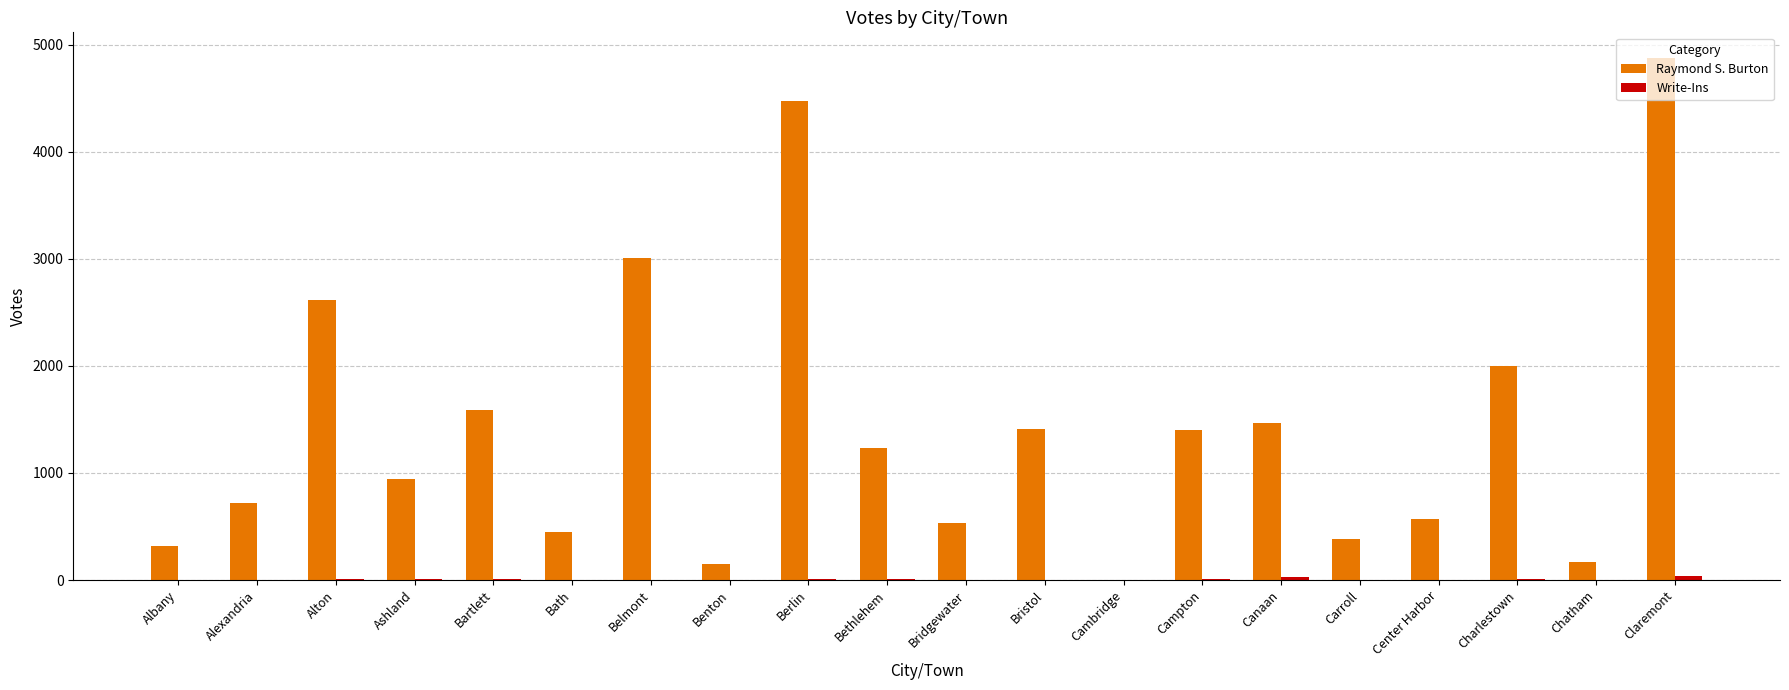

Is it true that Raymond S. Burton equals 640 at Carroll?

False